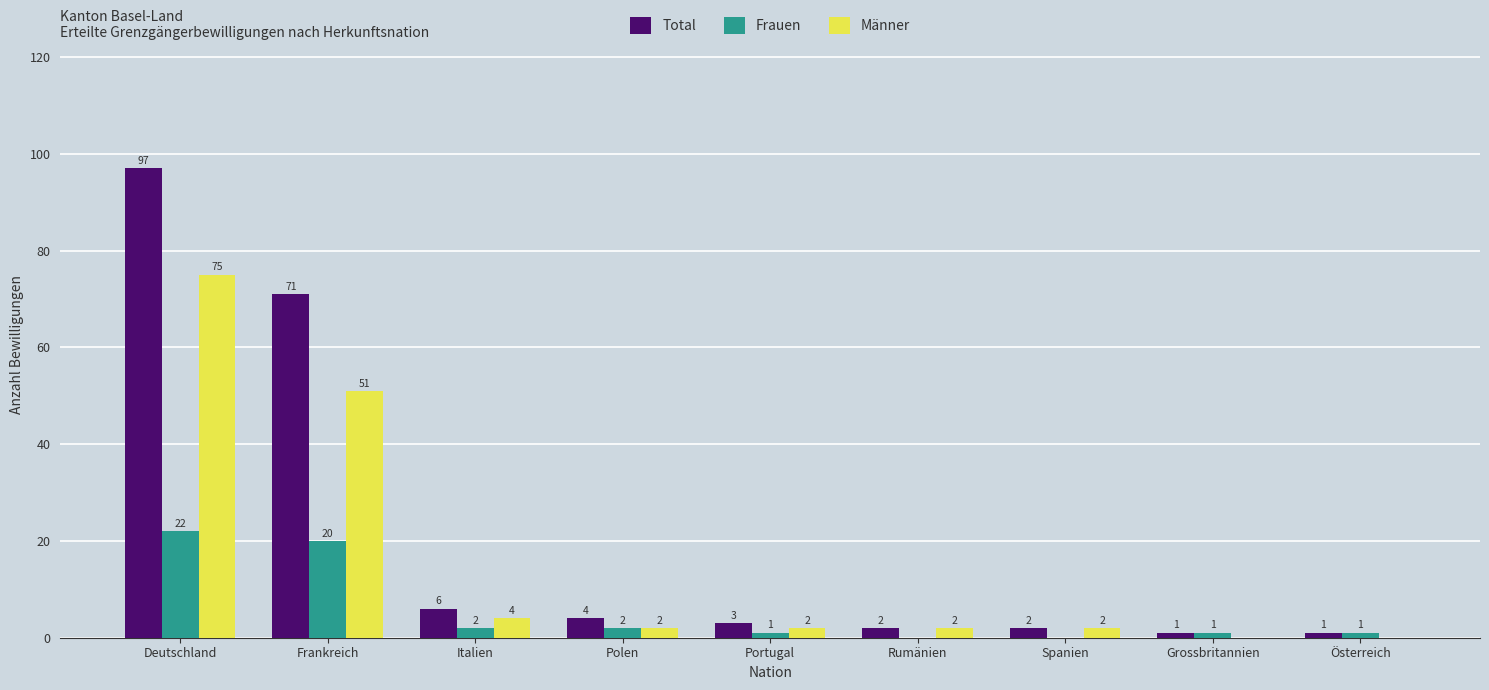

Between Rumänien and Österreich, which series saw the biggest shift?

Männer